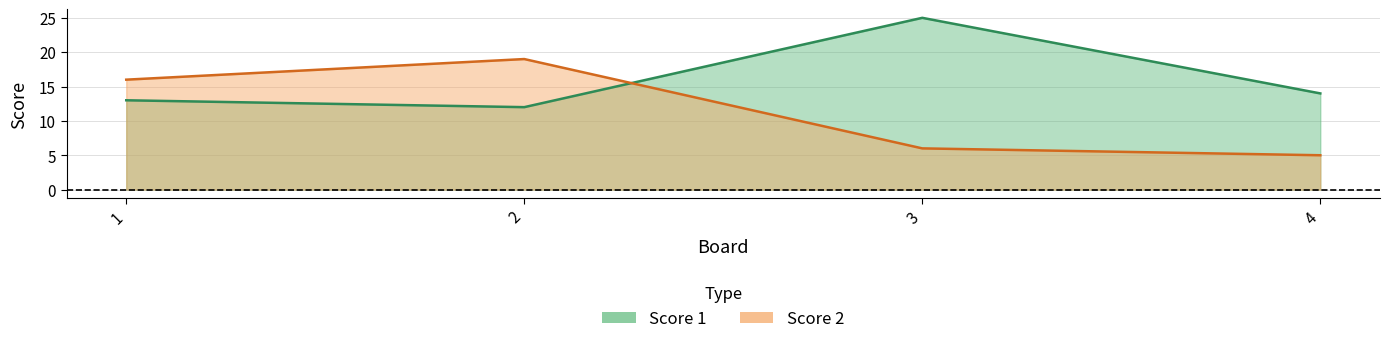

Reading left to right, what are all the values shown in this chart?

Score 1: 1=13	2=12	3=25	4=14
Score 2: 1=16	2=19	3=6	4=5